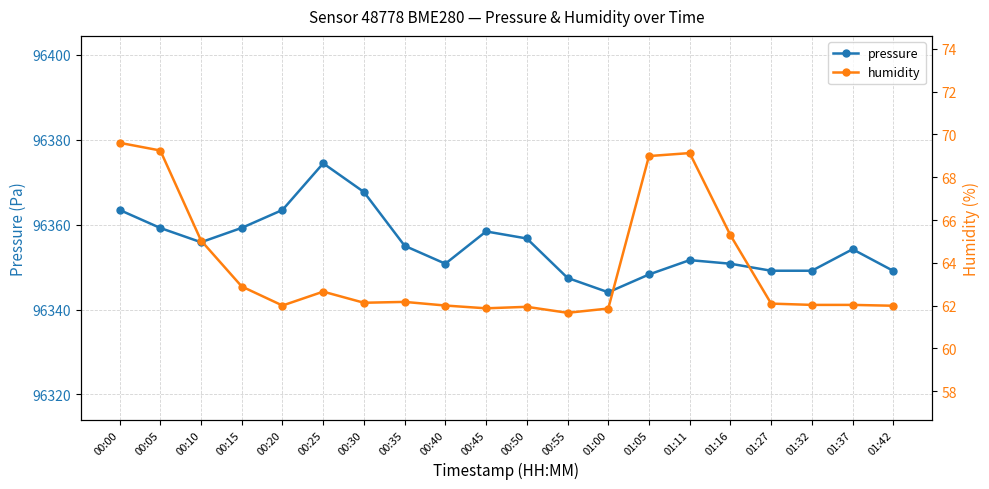

At which label is humidity closest to 65?

00:10